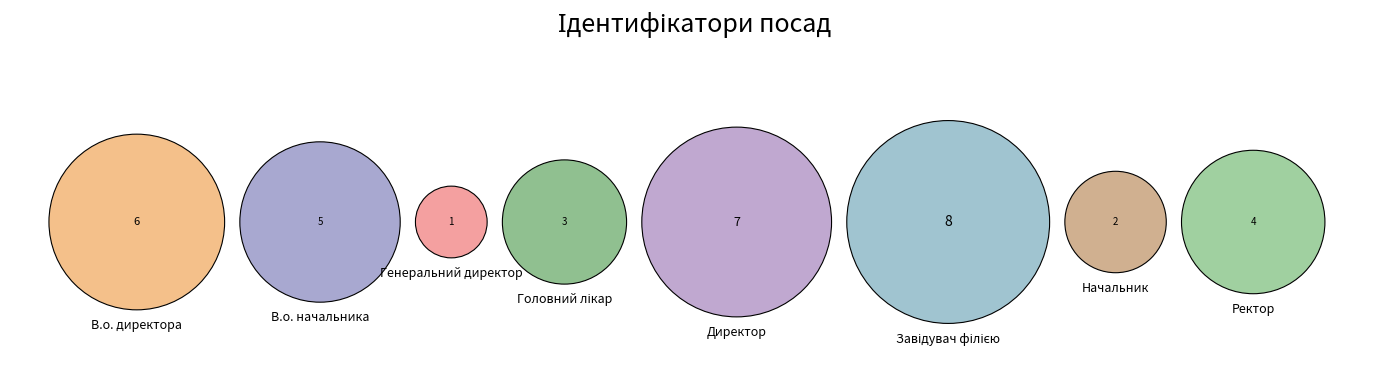

The Директор slice represents 26% of the pie. True or false?

False